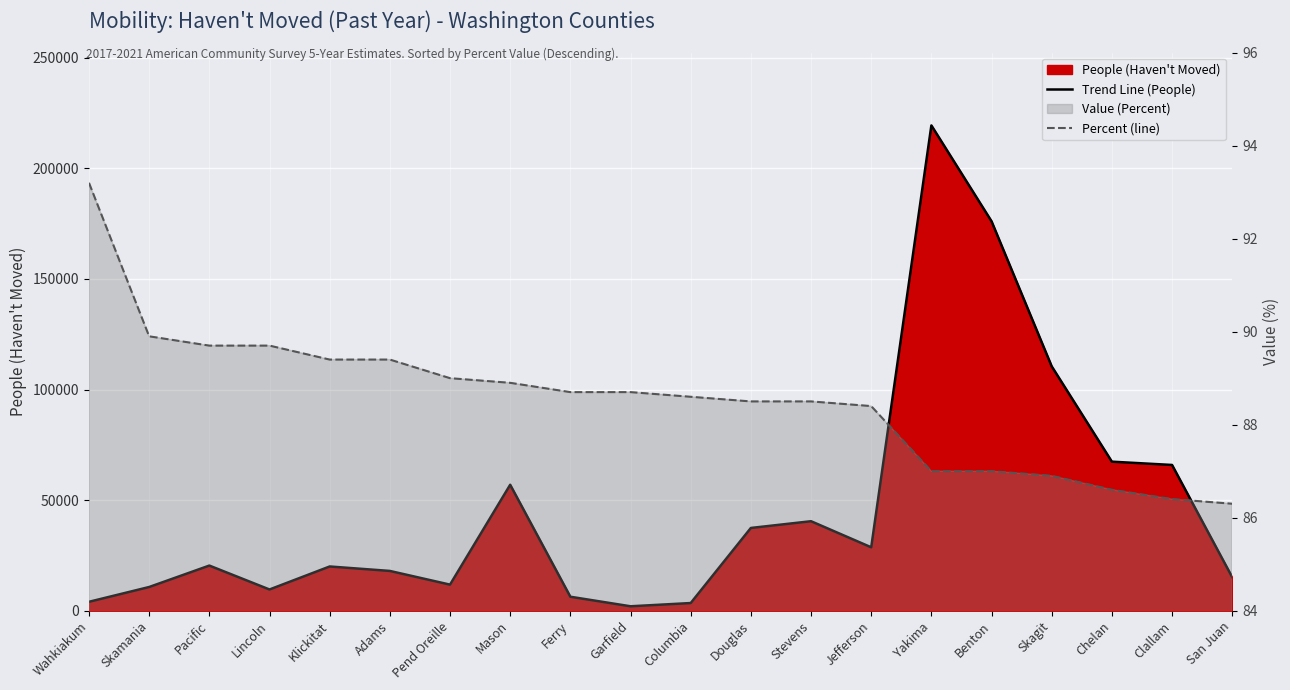

What is the sum of the Trend Line (People) values at Columbia and Wahkiakum?

7497.0